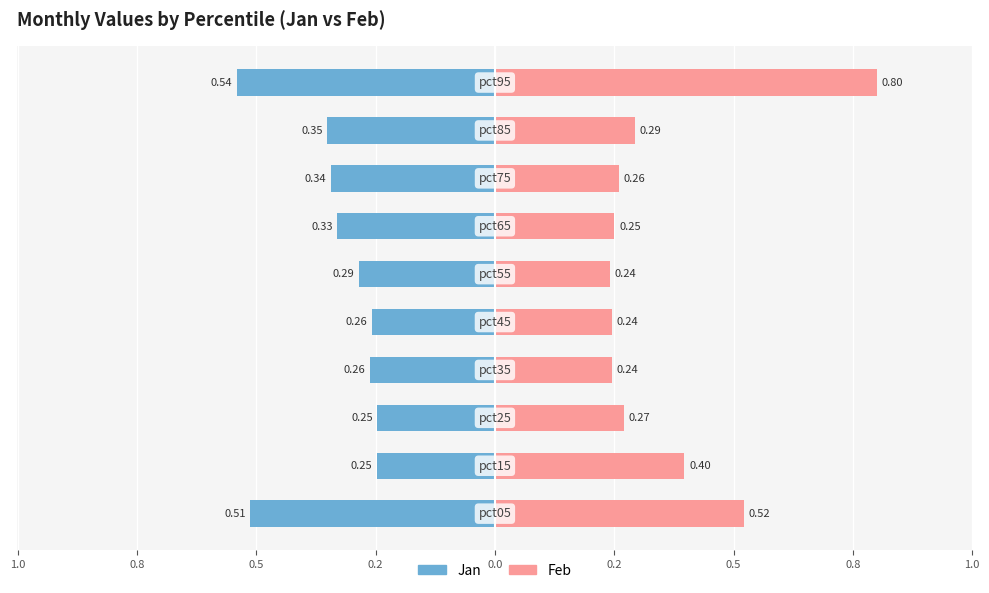

Rank the series at 0.2 from highest to lowest value.

Feb, Jan